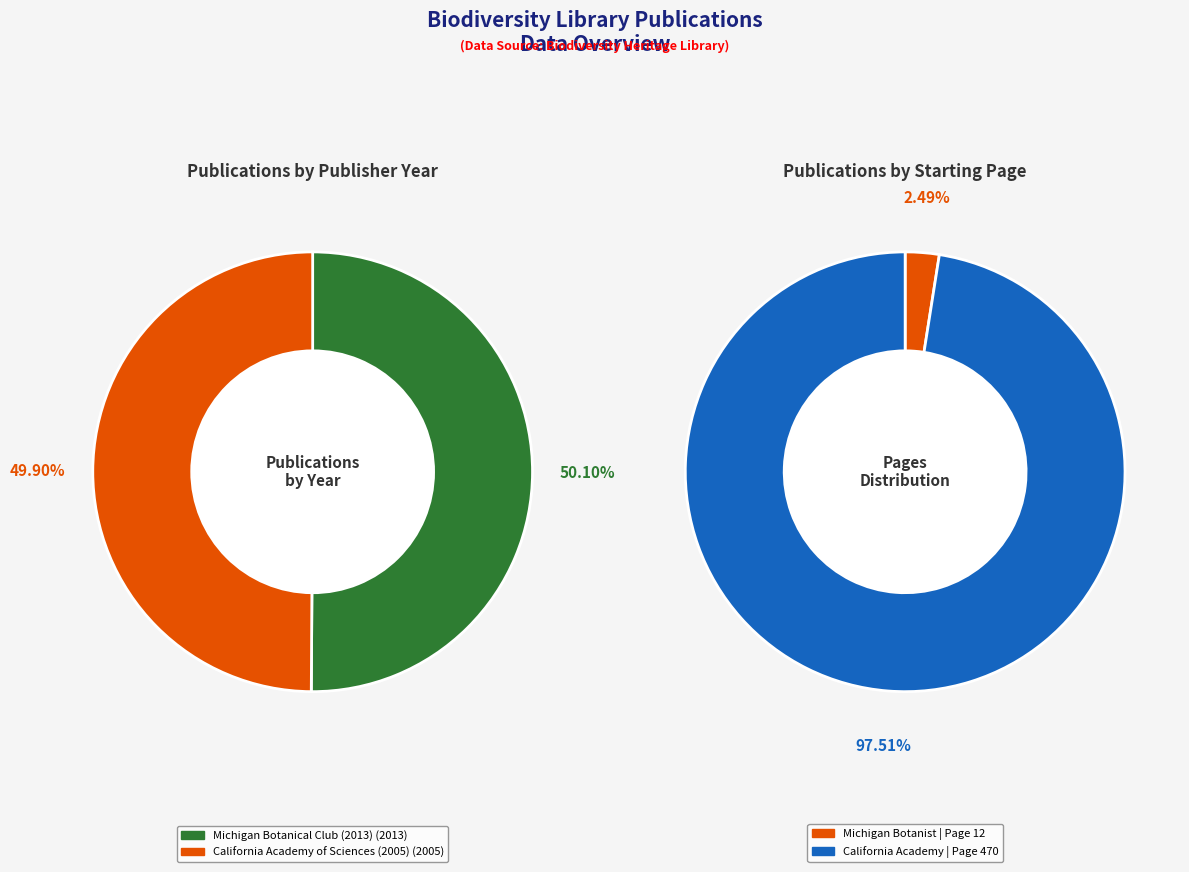

Which category accounts for the majority?

Michigan Botanical Club (2013)